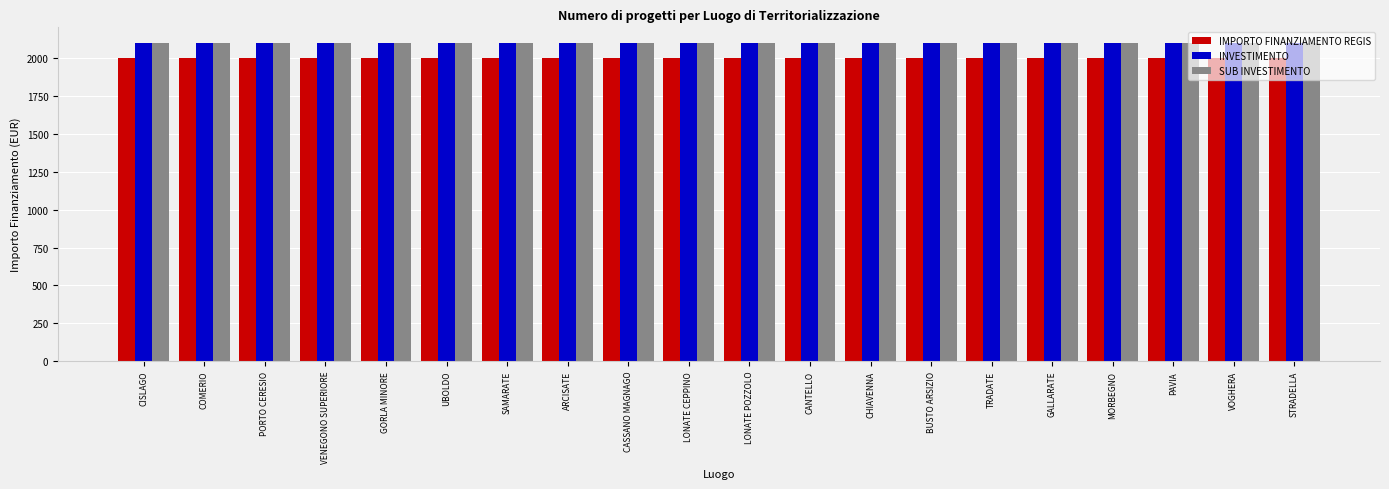

What is the spread (max minus min) of values at STRADELLA?

100